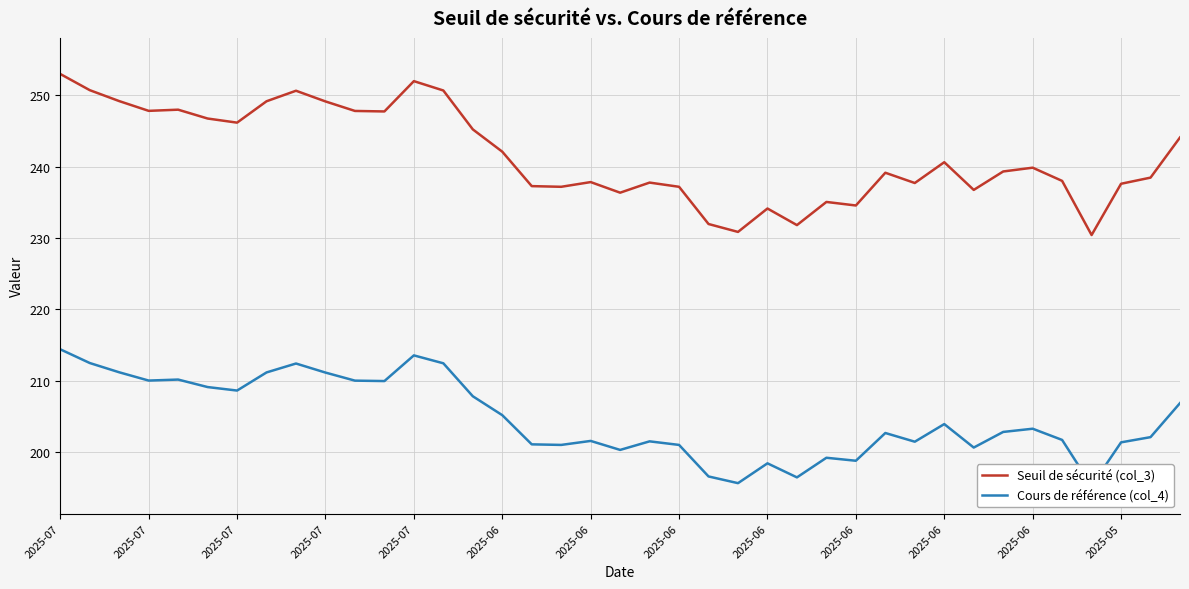

At which label does Seuil de sécurité (col_3) first exceed 239?

2025-07